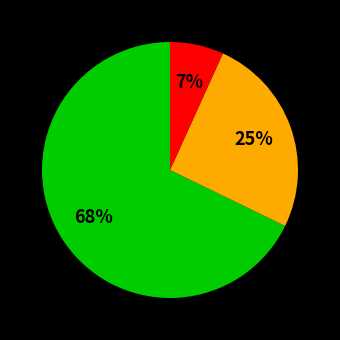

Does any single category account for the majority?

Yes